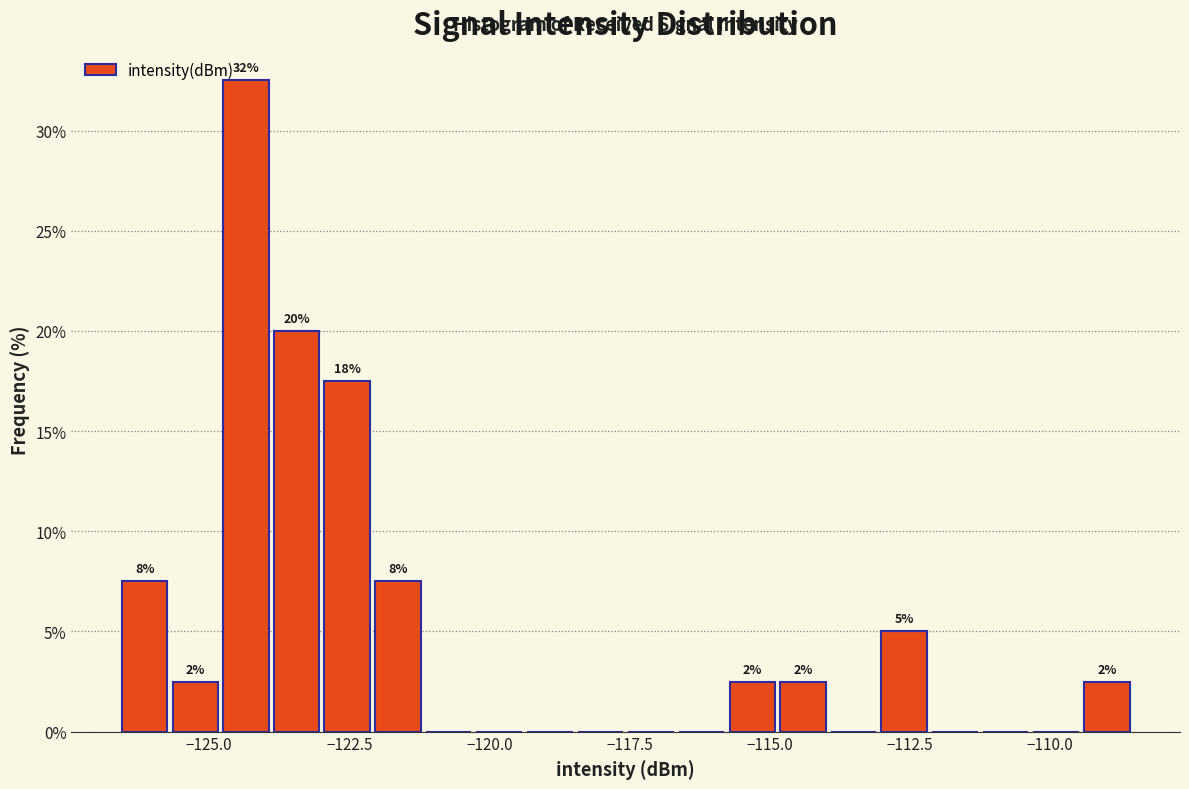

Around what value on the x-axis is the tallest bar? Give the approximate position of its centre, as read against the axis.

-124.5